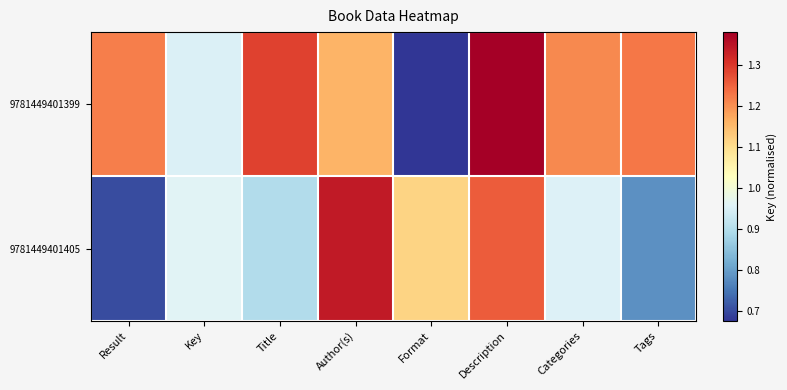

Which series changed the most between Result and Title?

9781449401405